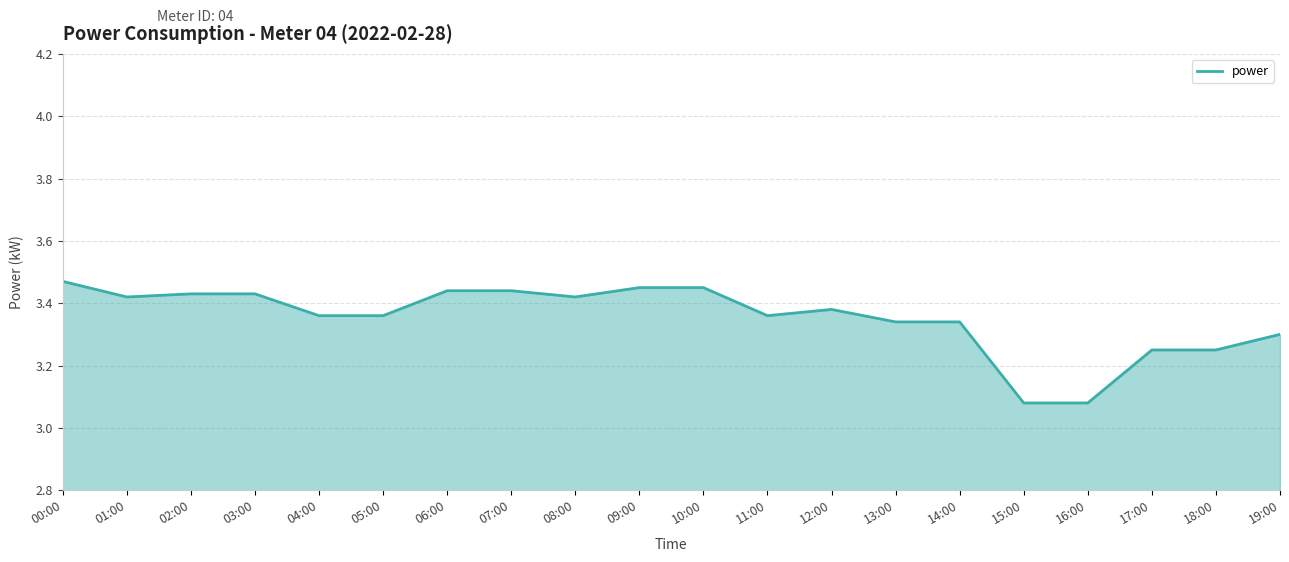

How many lines are shown in the chart?

1